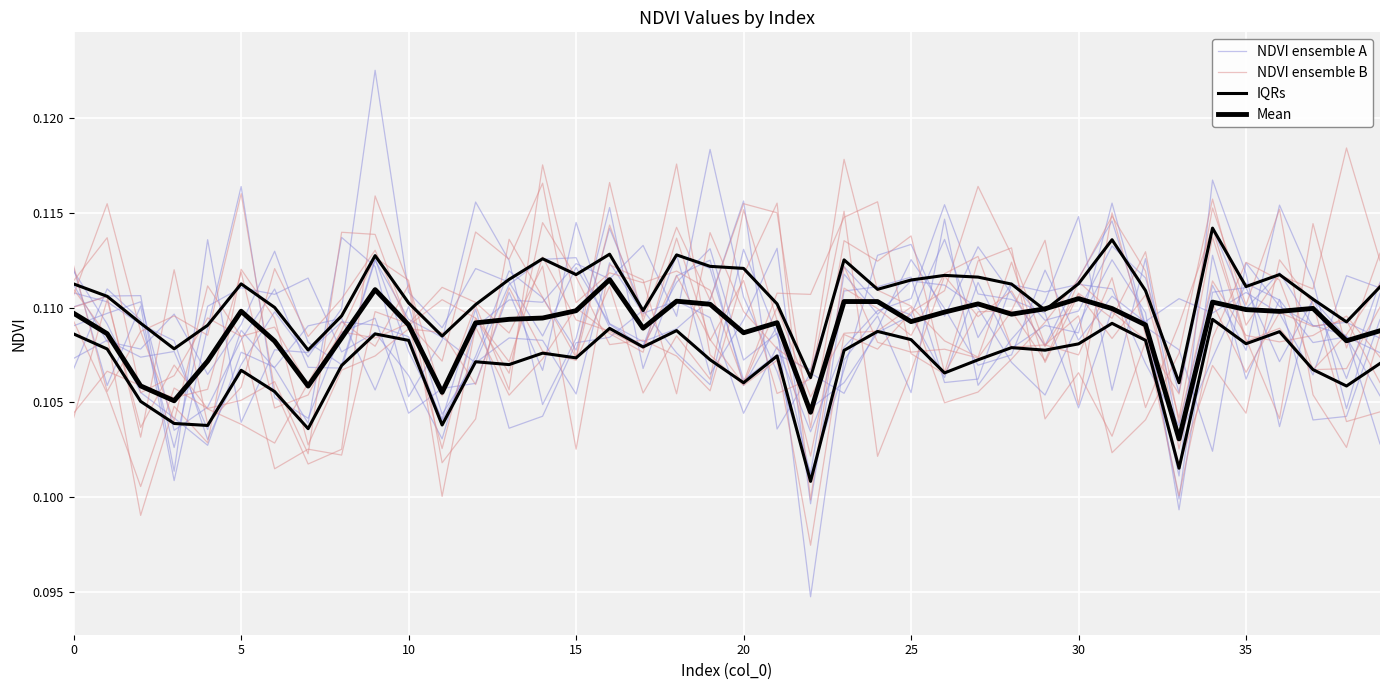

What is the average value of the NDVI ensemble B series?

0.1